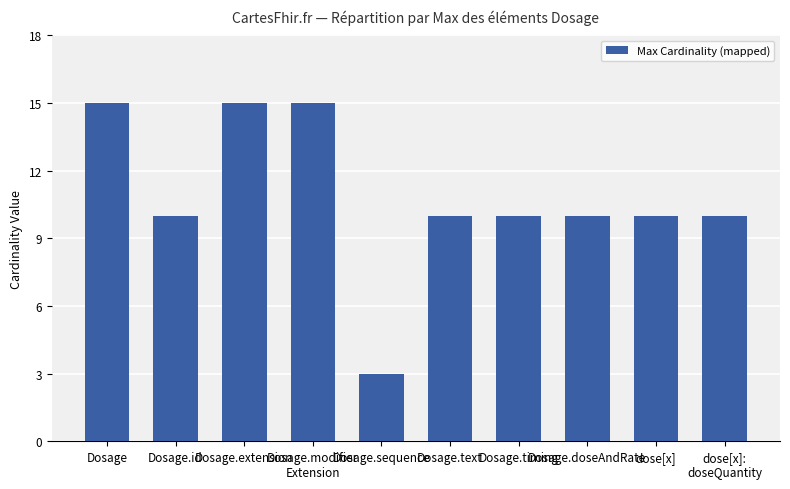

What is the change in value from Dosage.id to Dosage.sequence?

-7